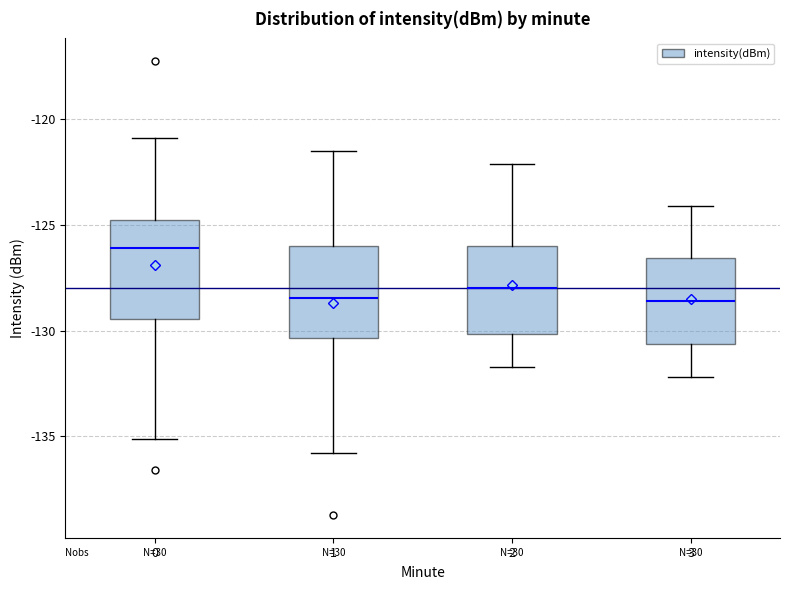

Reading left to right, read every box against the y-axis: the position of its median line, the range the box covers, and the ends of its whiskers. The values are not printed on the chart, so give them approximately, as read against the axis.

0: median -126.0, box -129.5 to -125.0, whiskers -135.0 to -121.0
1: median -128.5, box -130.5 to -126.0, whiskers -136.0 to -121.5
2: median -128.0, box -130.0 to -126.0, whiskers -131.5 to -122.0
3: median -128.5, box -130.5 to -126.5, whiskers -132.0 to -124.0